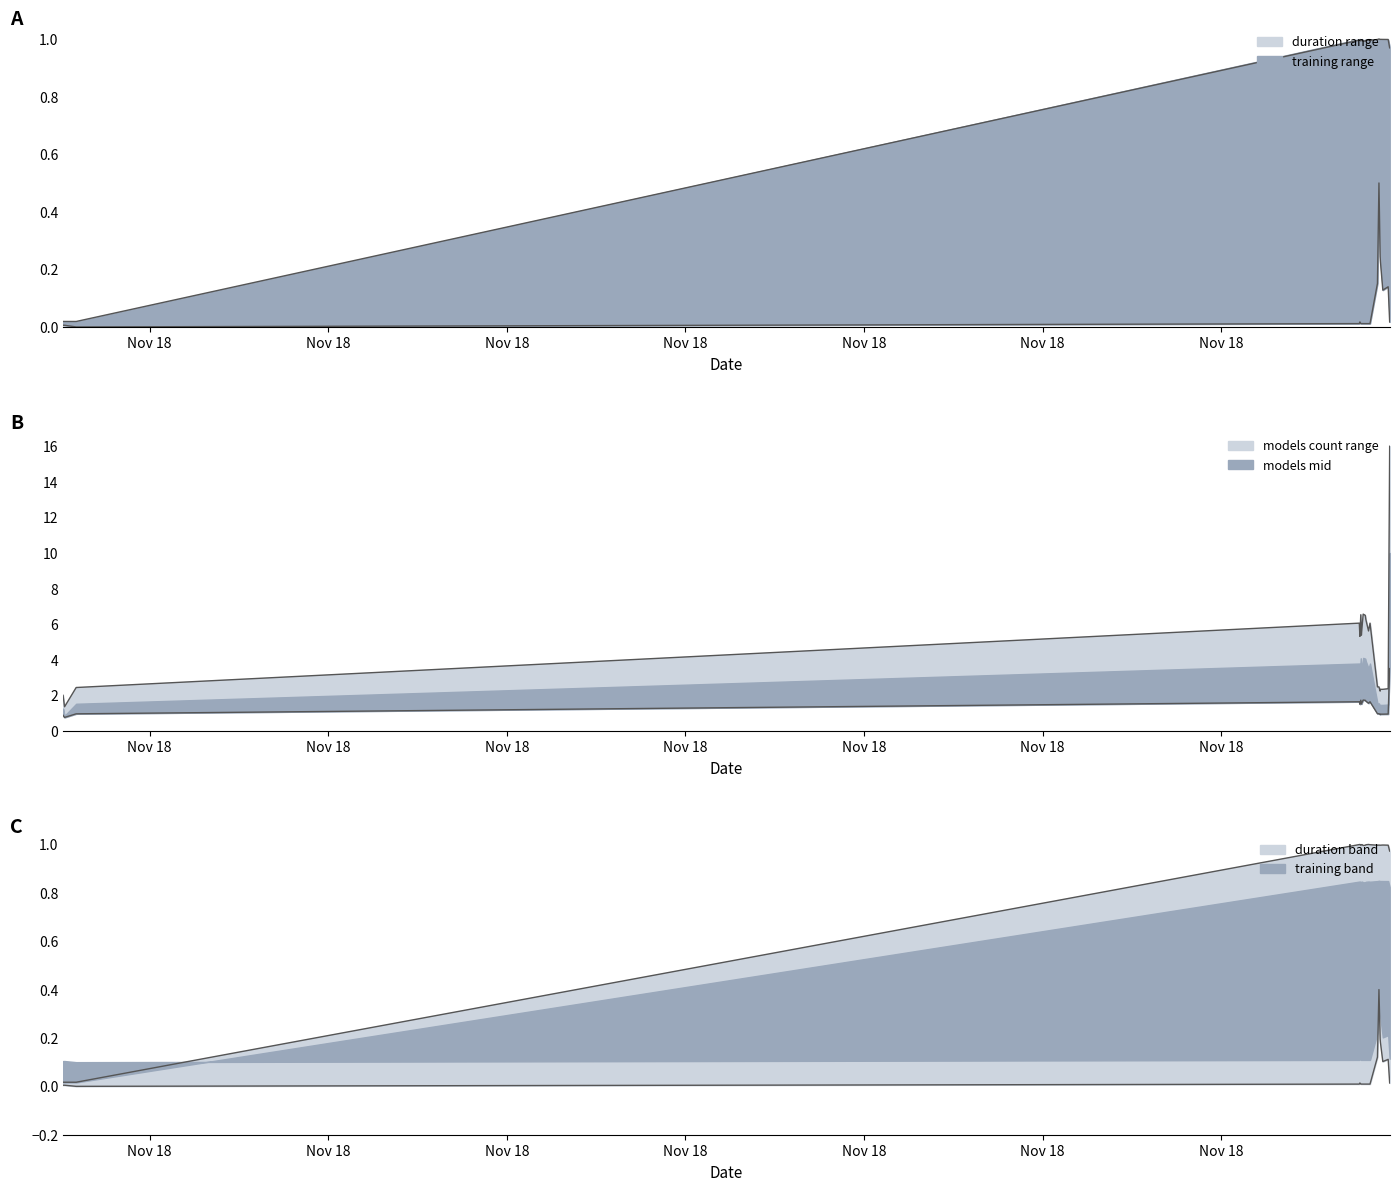

Read the duration value at 2021-11-18T23:29:21.

1.0